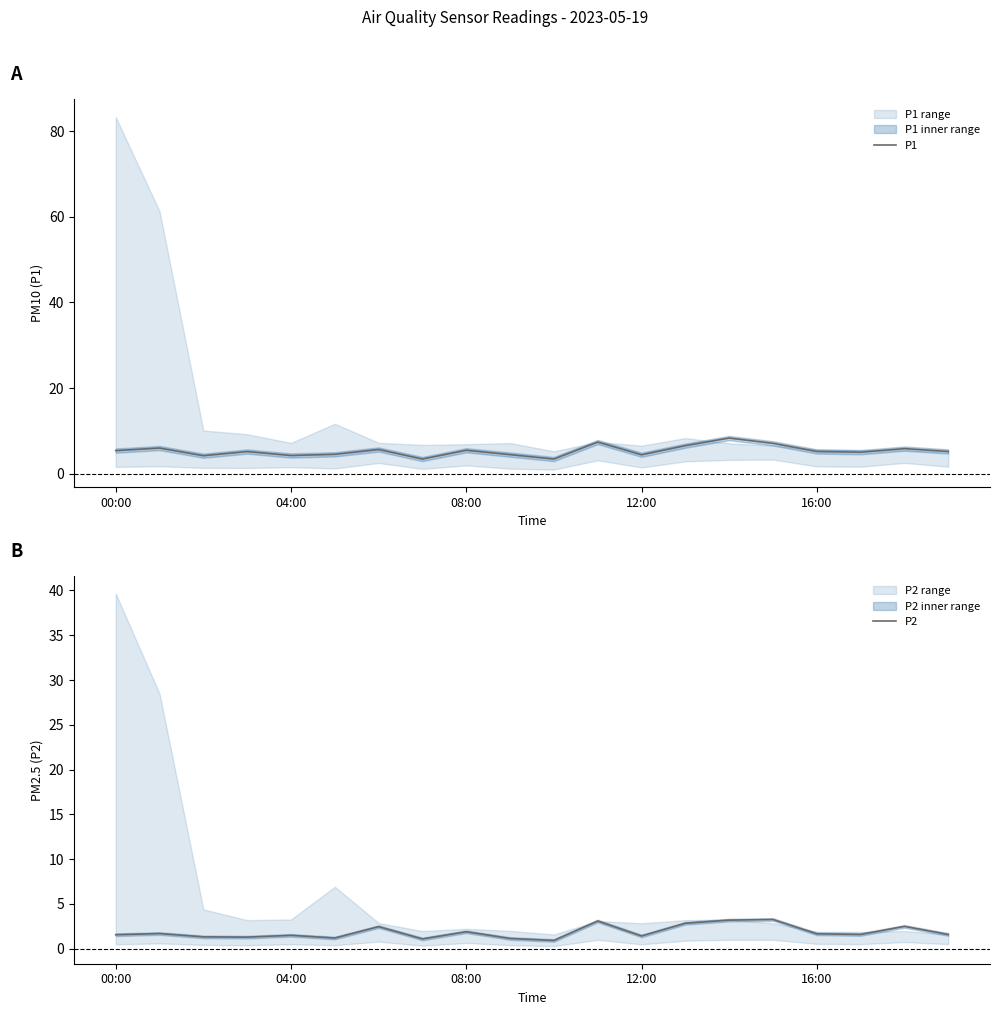

Where does the P2 series first go above 1?

00:00